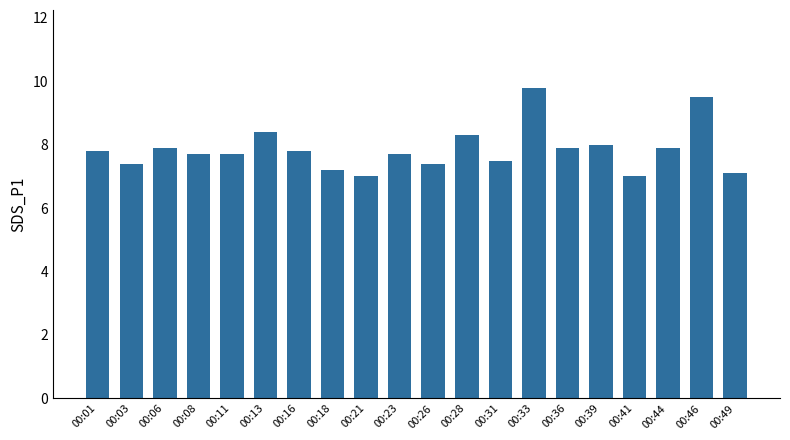

Between 00:13 and 00:23, which is larger?

00:13